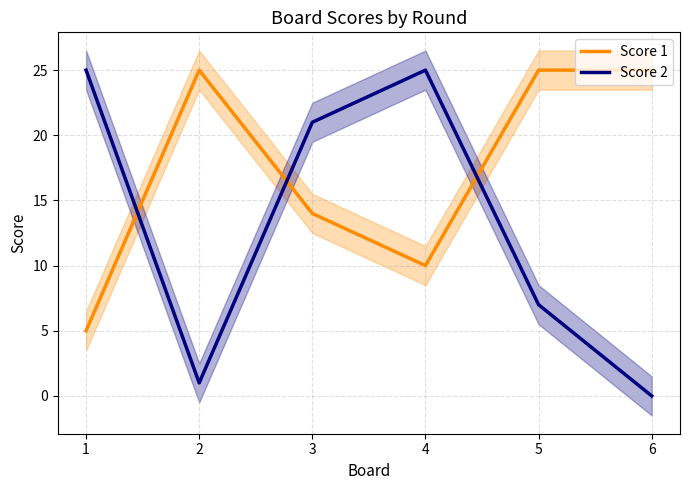

Which series has the widest spread of values?

Score 2